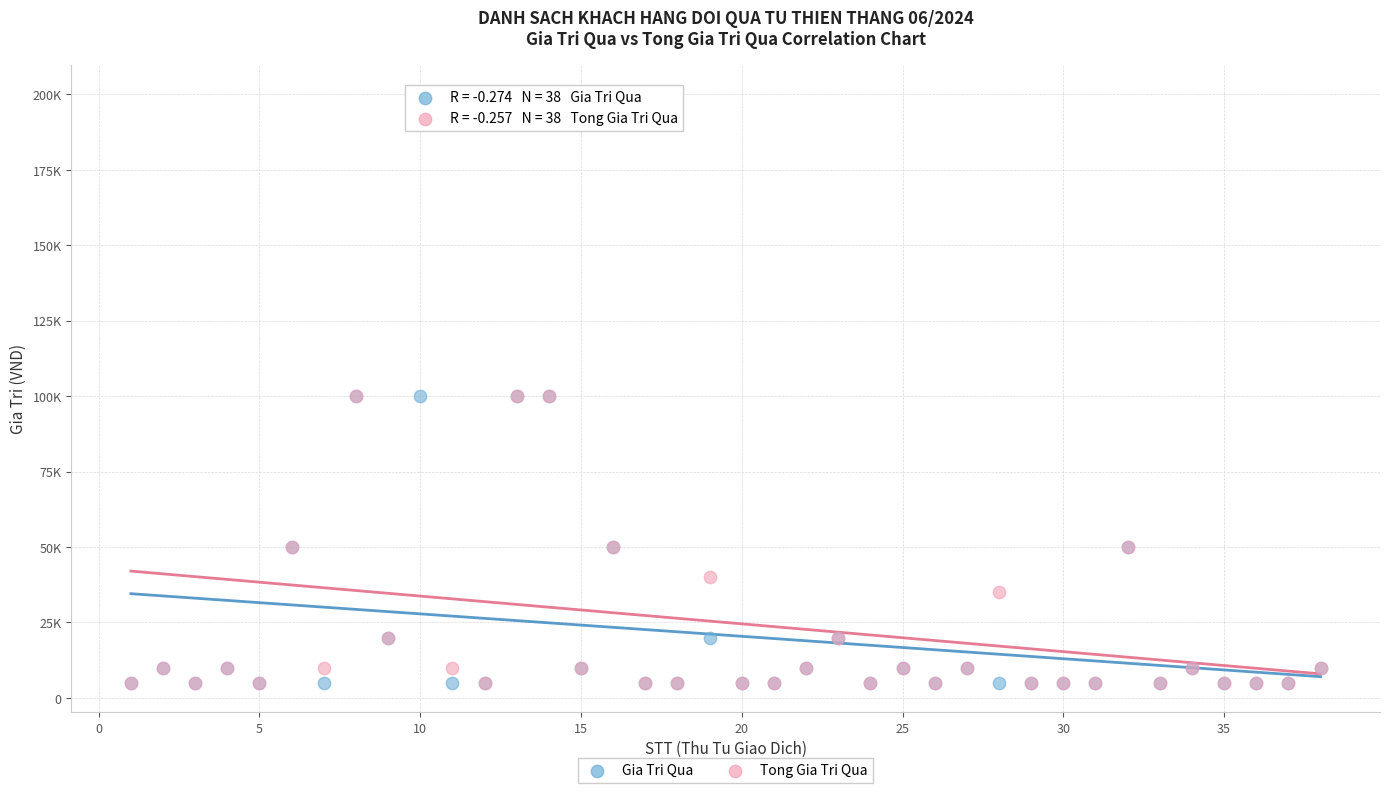

What are all the series names shown in the legend?

Gia Tri Qua, Tong Gia Tri Qua